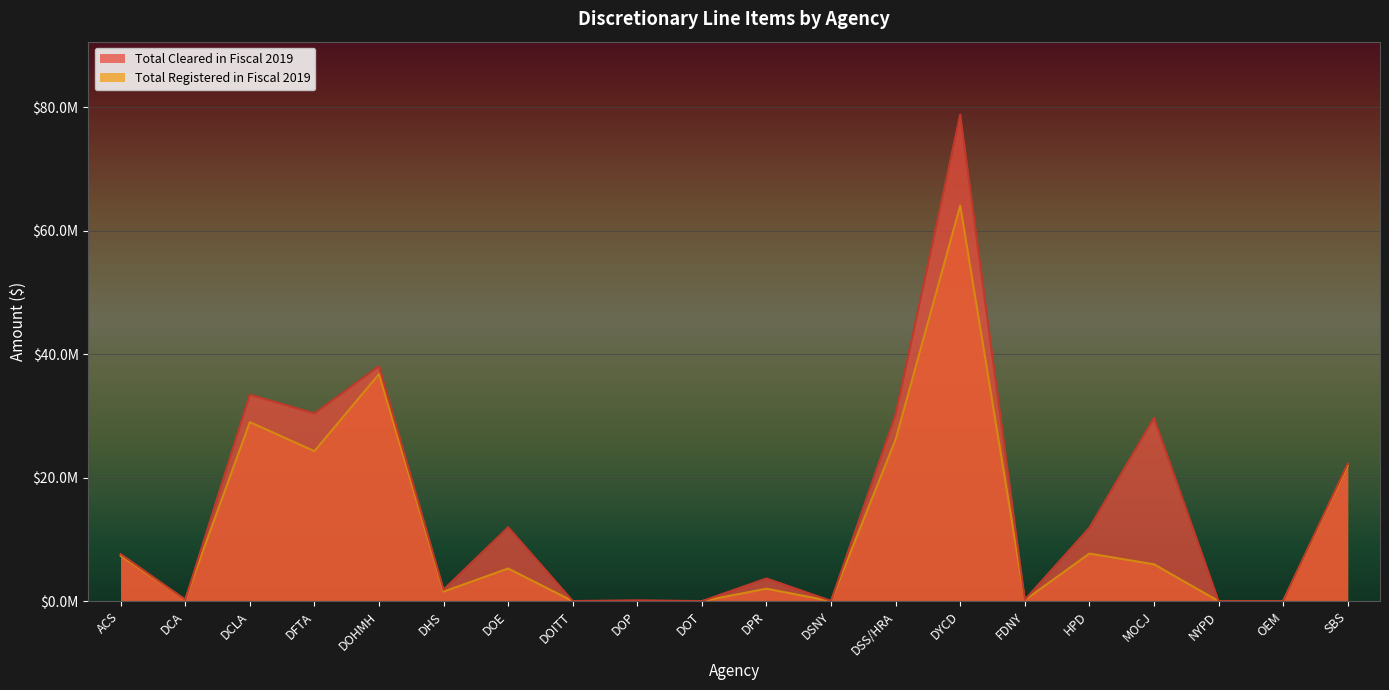

The value of Total Registered in Fiscal 2019 at ACS is 7343940. True or false?

True